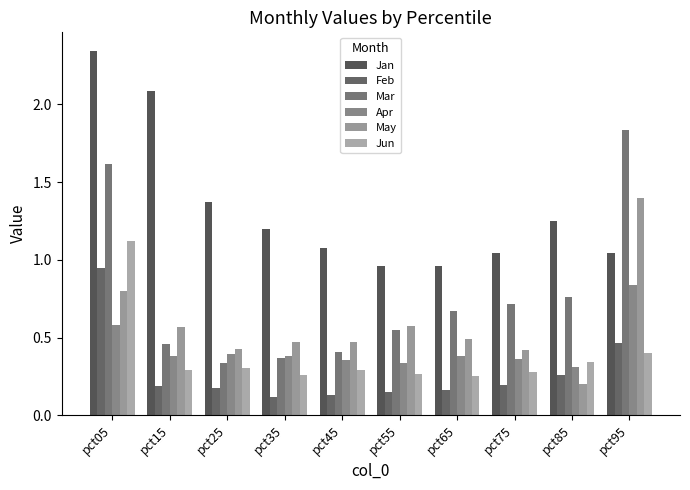

What are all the series names shown in the legend?

Jan, Feb, Mar, Apr, May, Jun